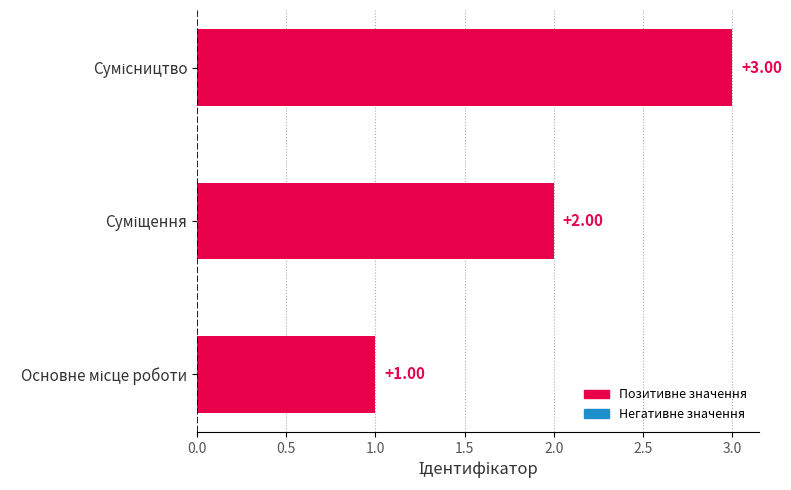

What is the sum of all values?

6